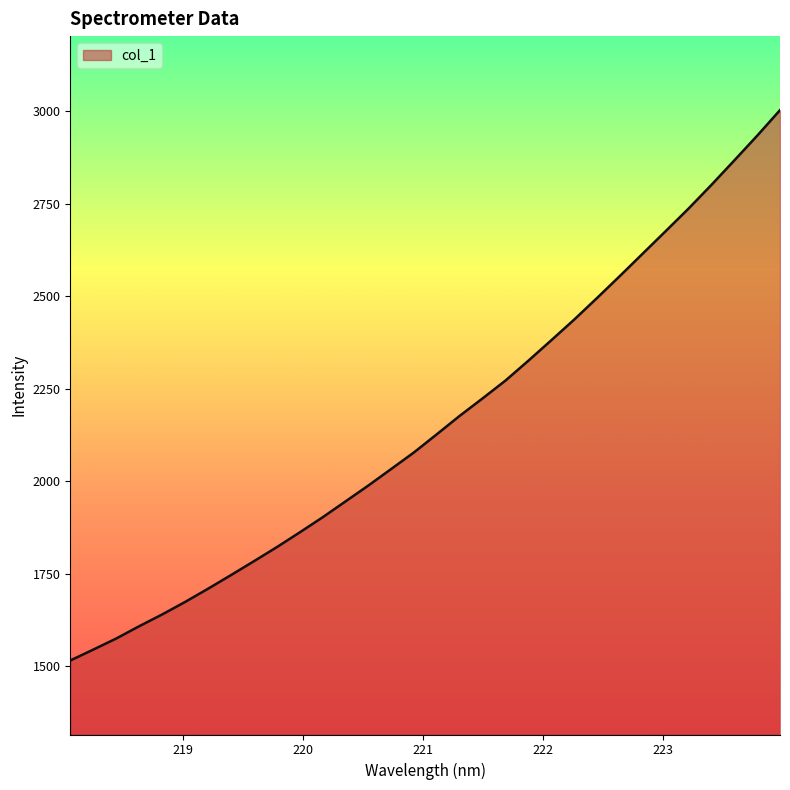

What is the greatest value displayed?

3002.3